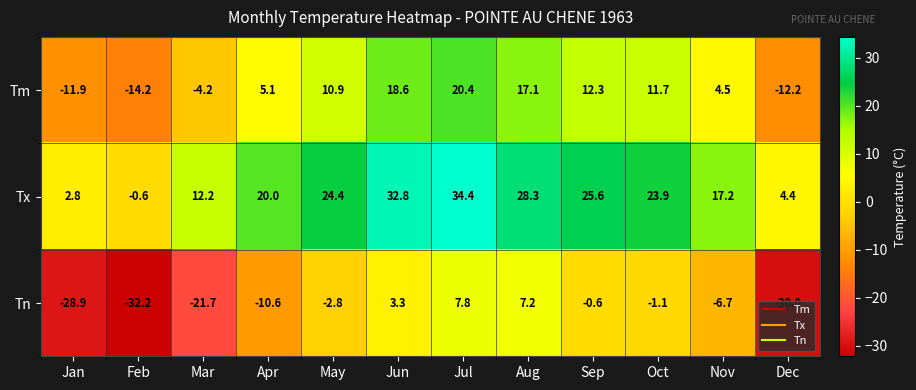

The value of Tm at Oct is 11.7. True or false?

True